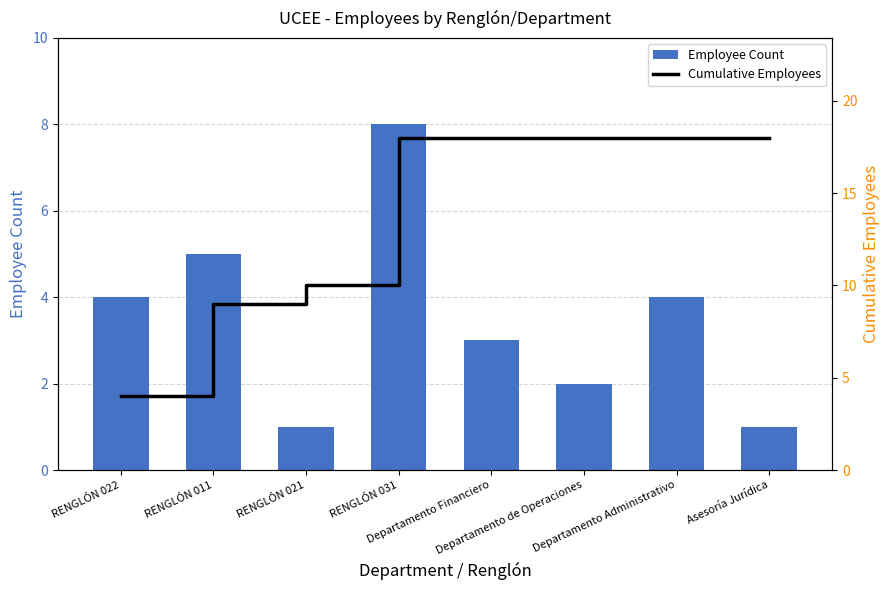

Is the value of Cumulative Employees at Asesoría Jurídica greater than the value of Employee Count at RENGLÓN 011?

Yes